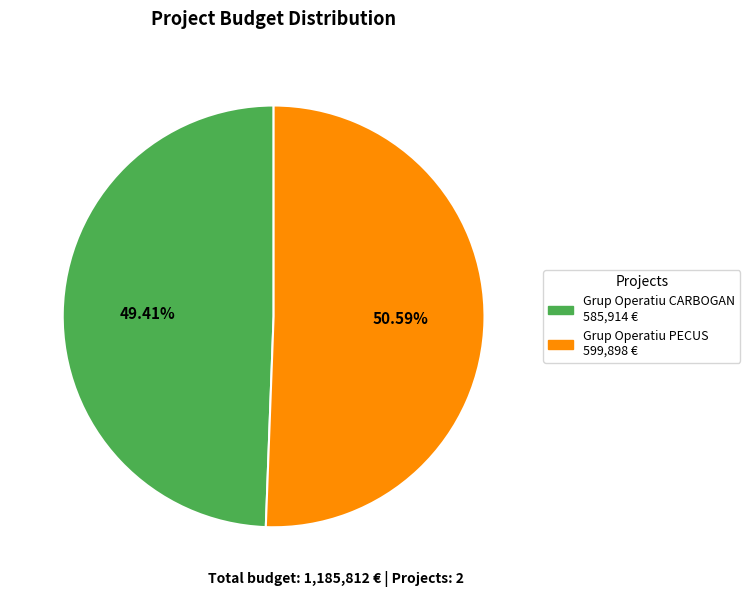

Is it true that Grup Operatiu PECUS is 51% of the pie?

True